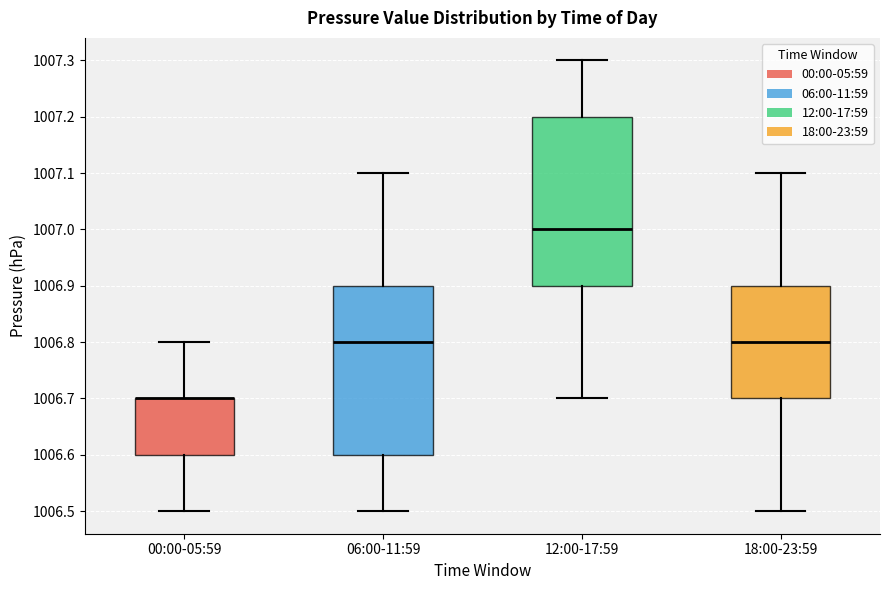

Where does the median line of the box for 12:00-17:59 sit on the y-axis? The values are not printed on the chart, so give them approximately, as read against the axis.

1007.0